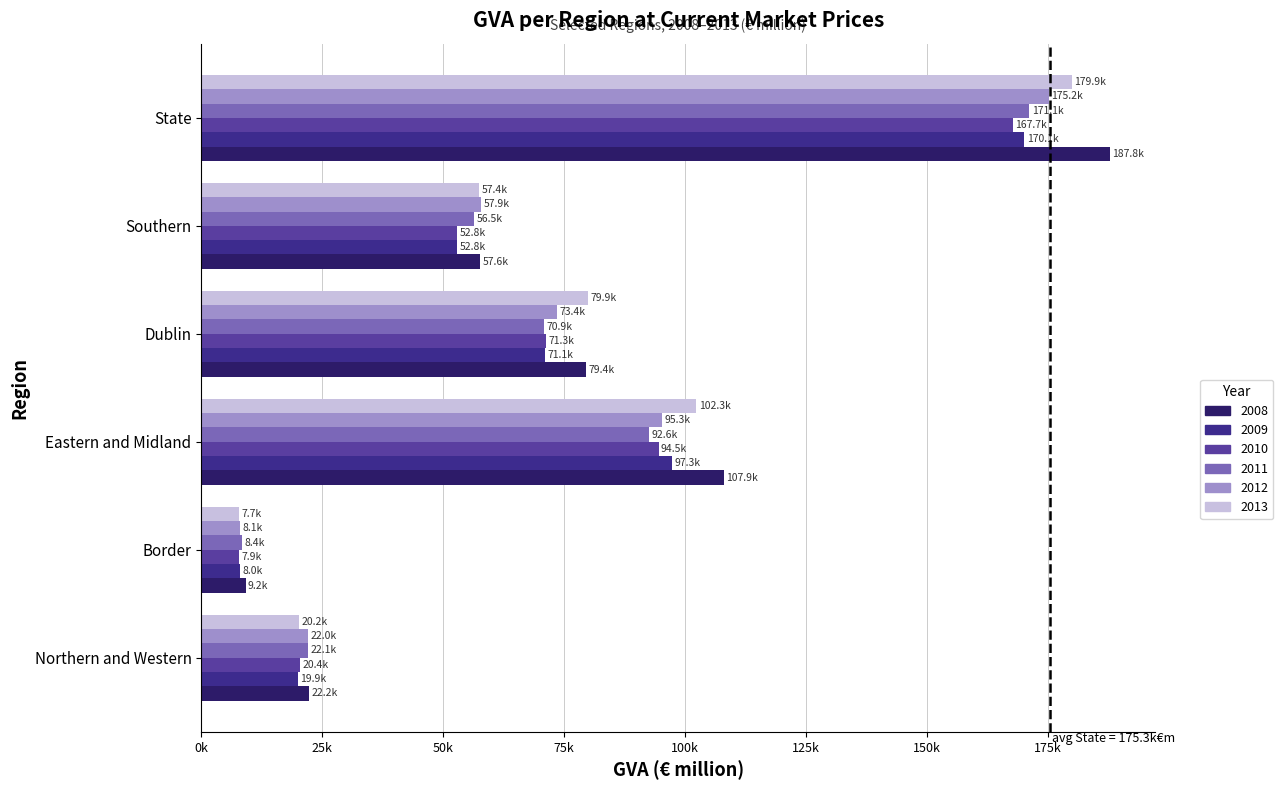

Is the value of 2008 at Border greater than the value of 2013 at Dublin?

No